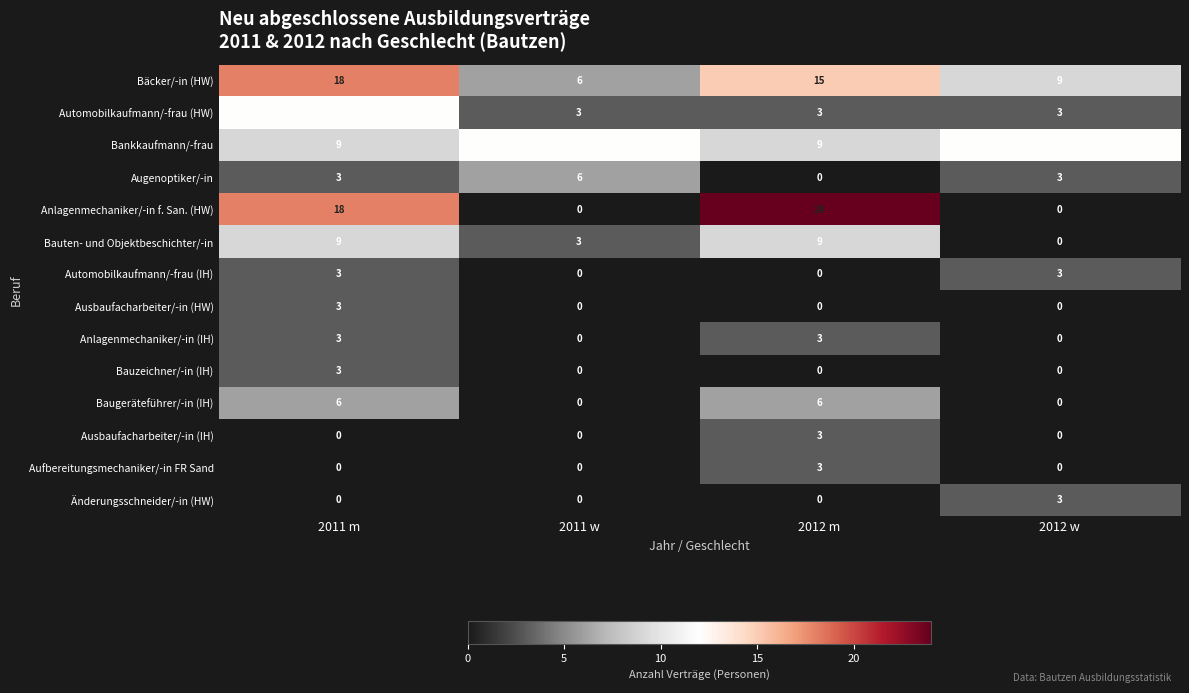

What is the minimum value for Bäcker/-in (HW)?

6